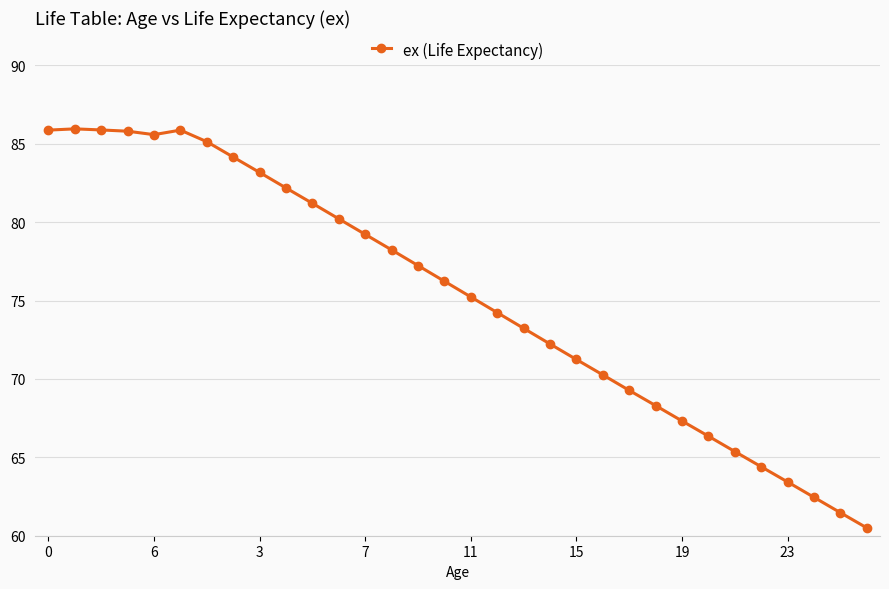

What is the sum of all values?

2407.2